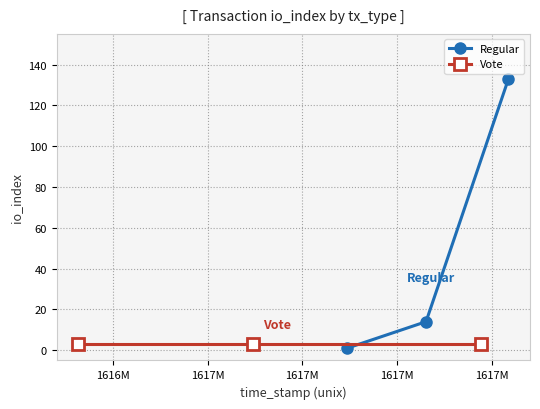

How many lines are shown in the chart?

2